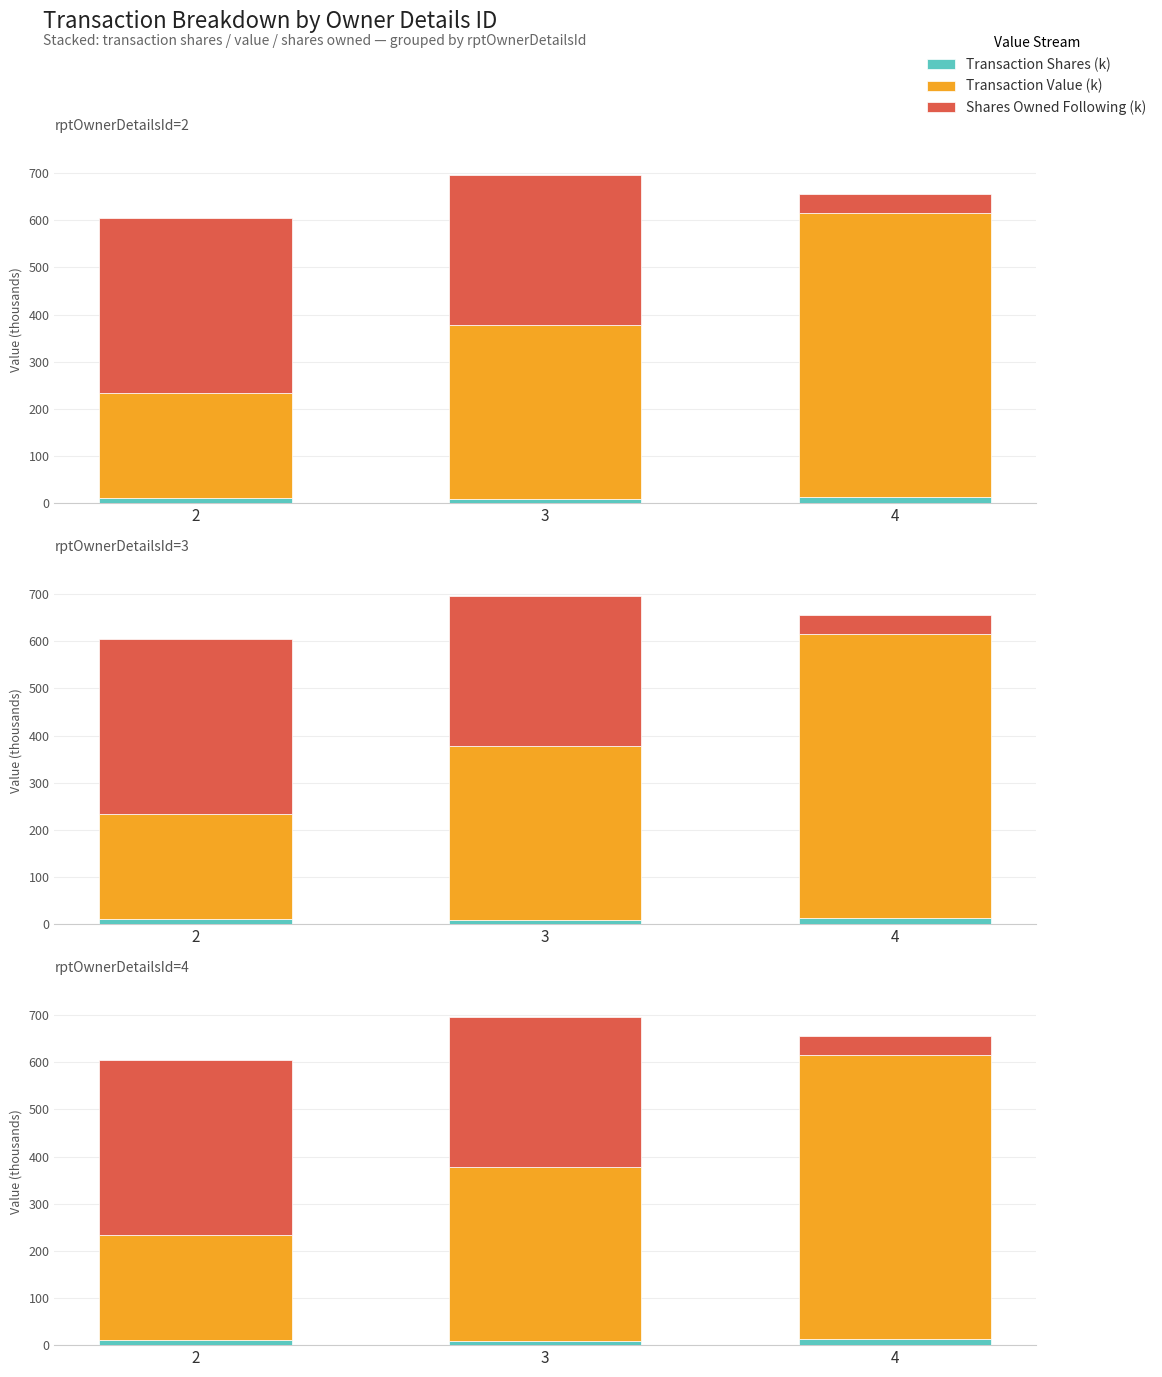

What is the minimum value for Transaction Value (k)?

221.6